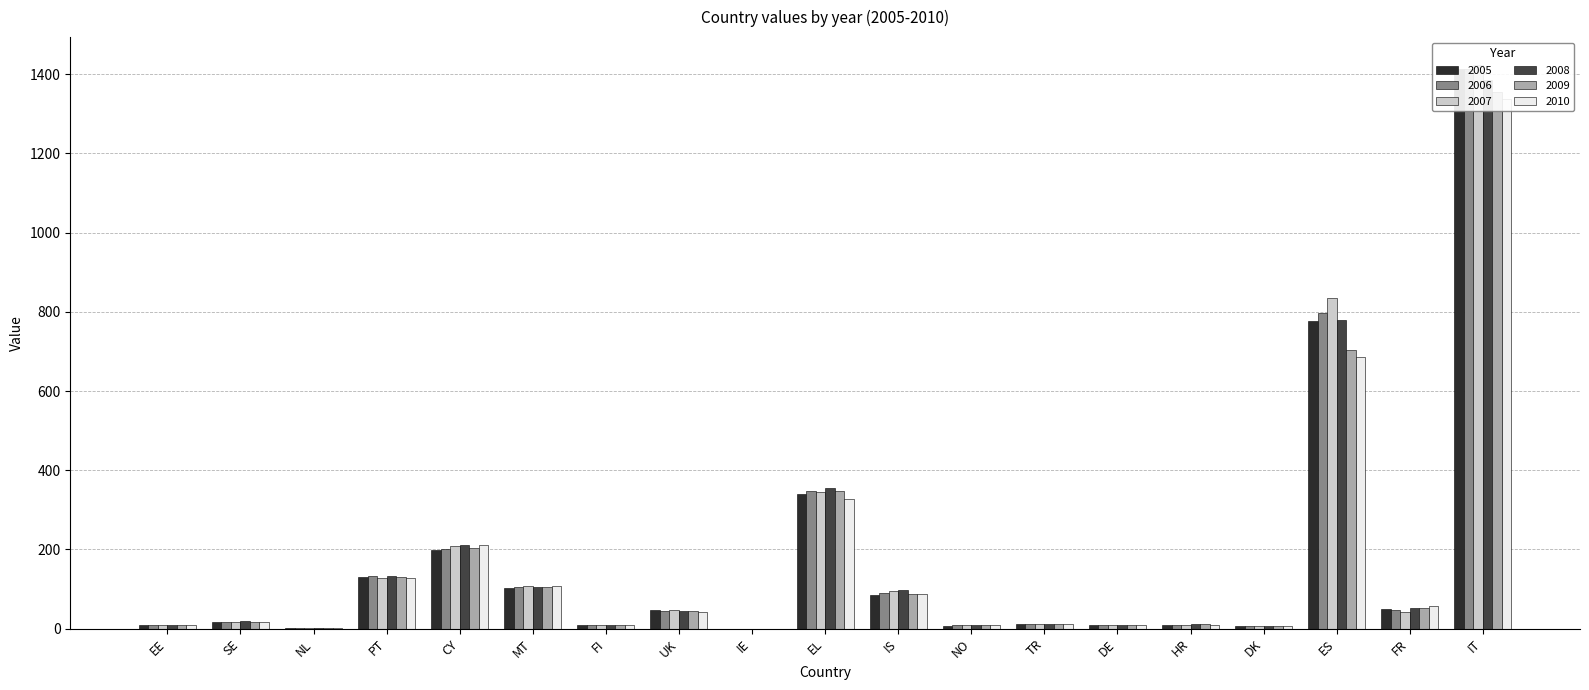

What is the value of the 2005 bar at the 5th from the left?

197.3